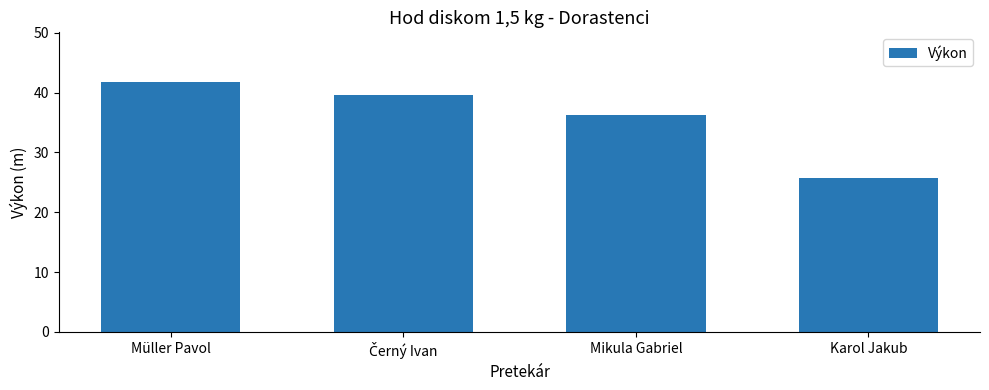

What is the difference between the second highest and second lowest values?

3.4